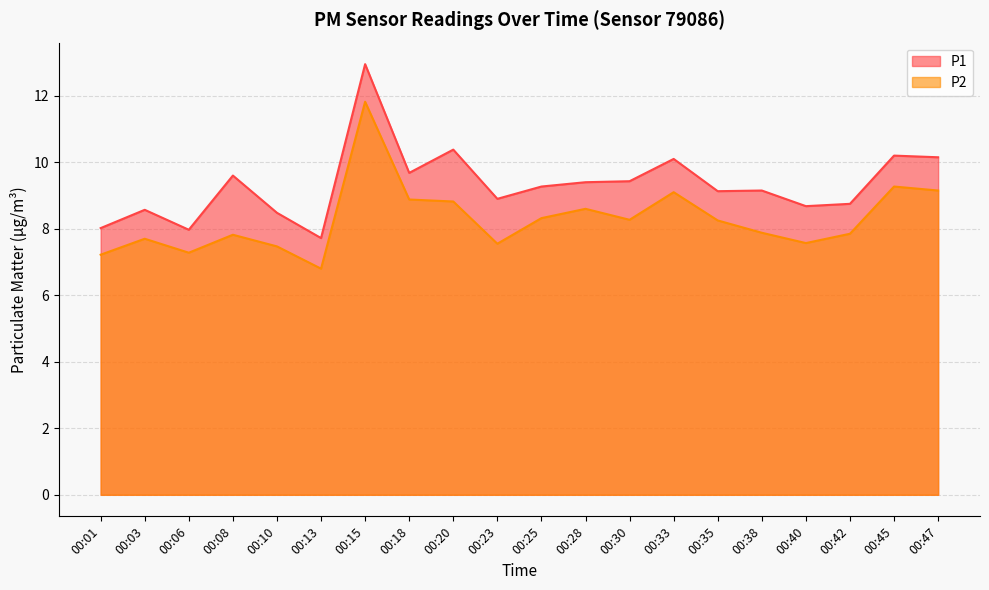

Which label corresponds to the largest value in the chart?

00:15